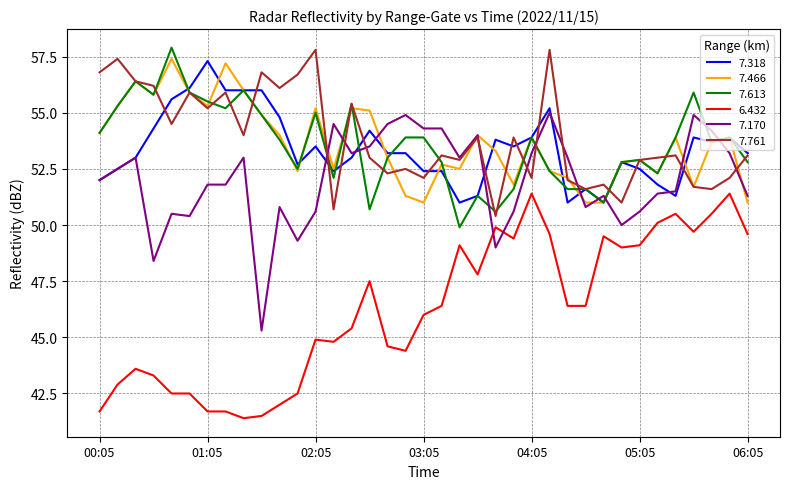

What is the greatest value displayed?

57.9